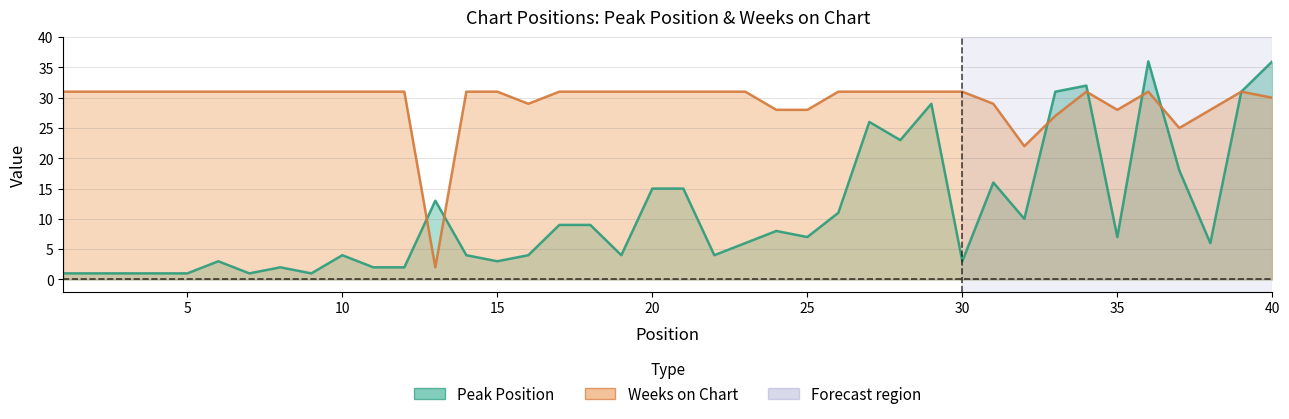

Between 26 and 33, which is larger?

33